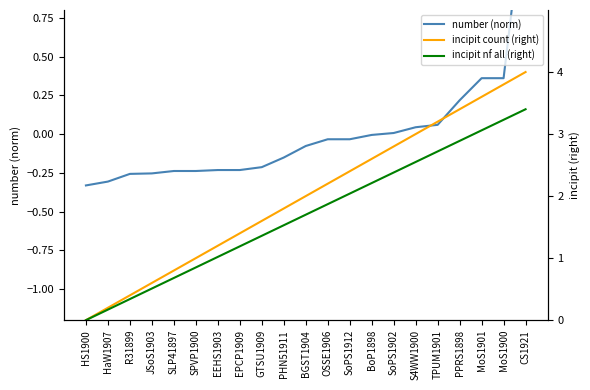

How many lines are shown in the chart?

3